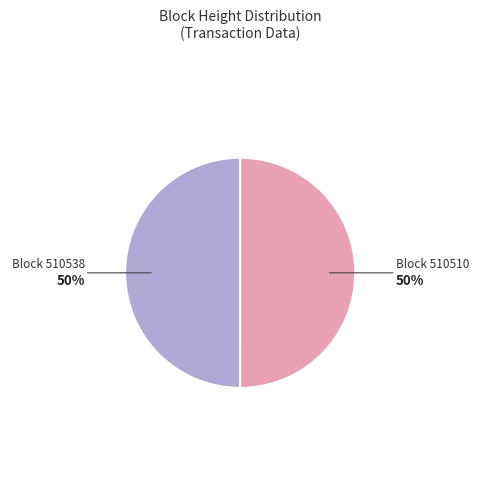

How many slices are in this pie chart?

2